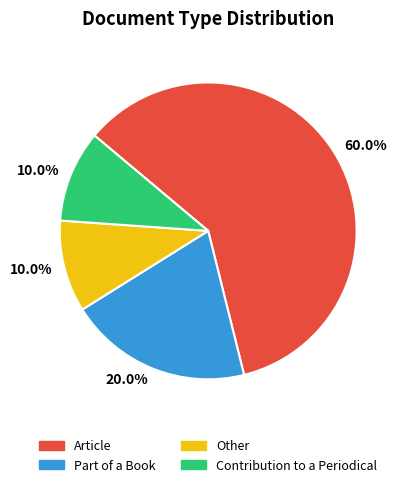

Is there a majority slice in this chart?

Yes